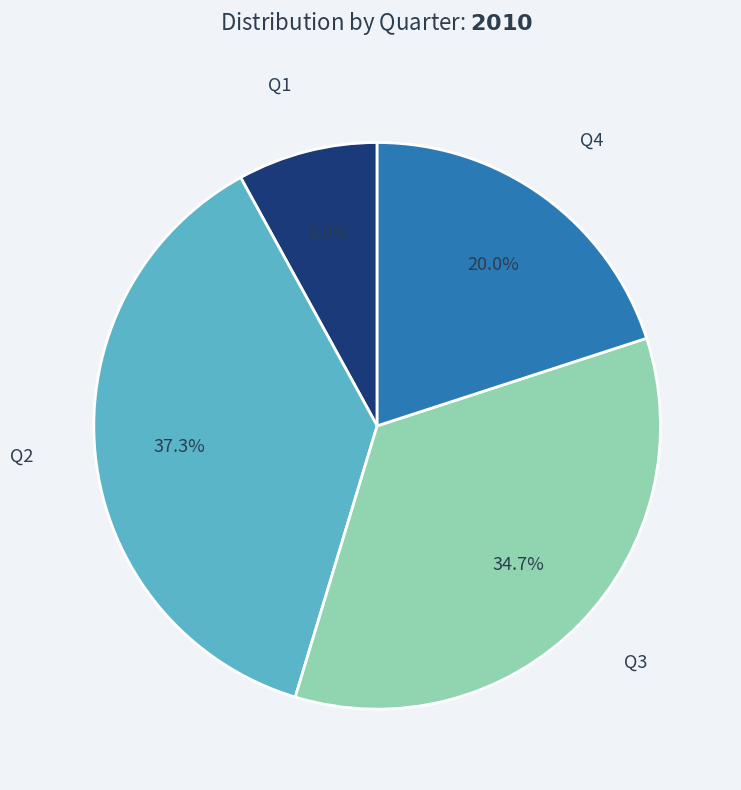

Count the number of slices in the pie.

4